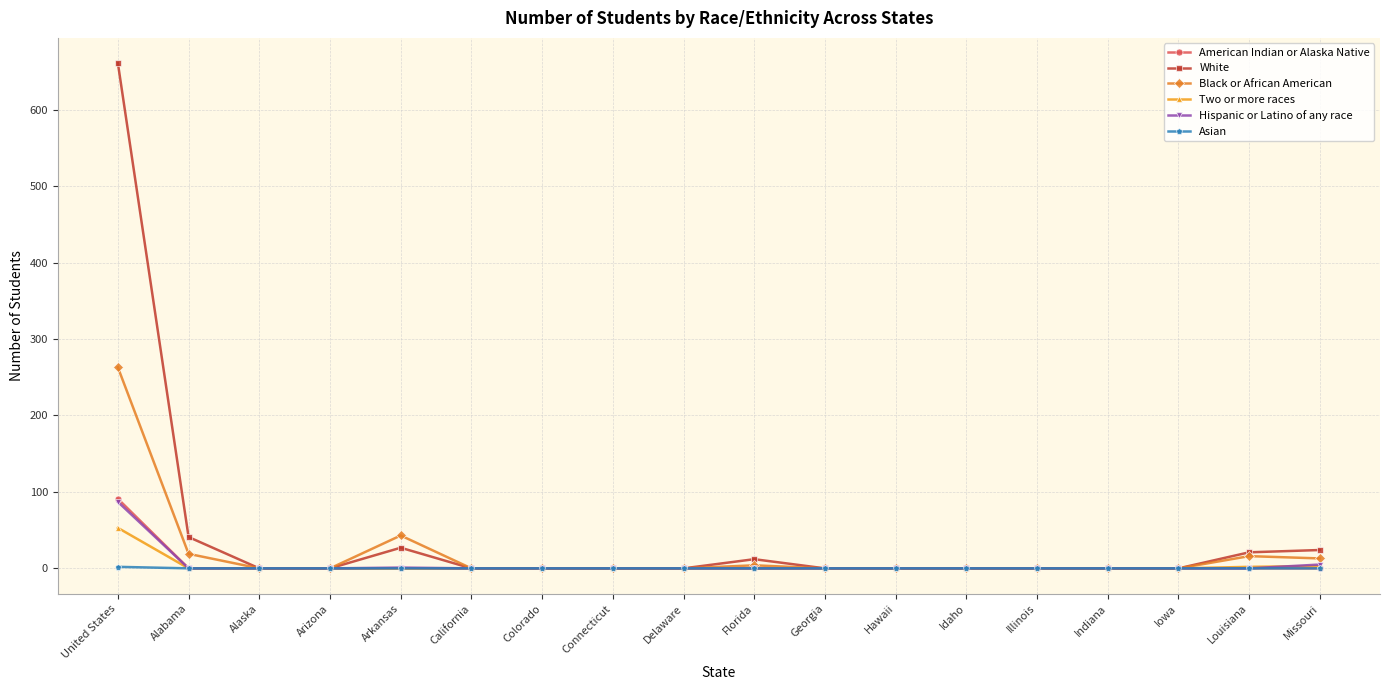

What is the maximum value for White?

661